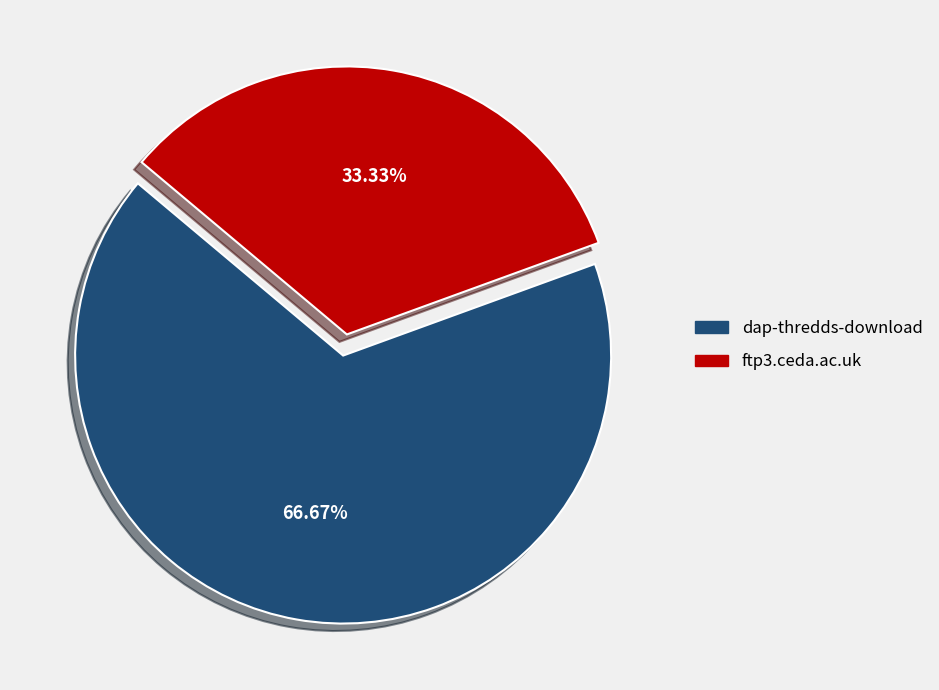

Does ftp3.ceda.ac.uk represent more than half of the total?

No